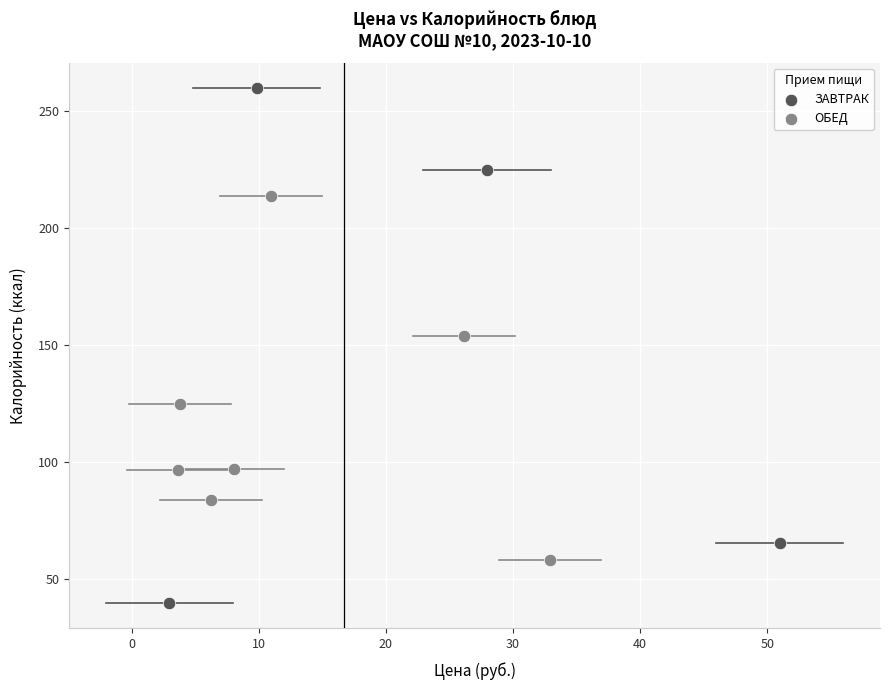

Which series contains the highest Y value?

ЗАВТРАК